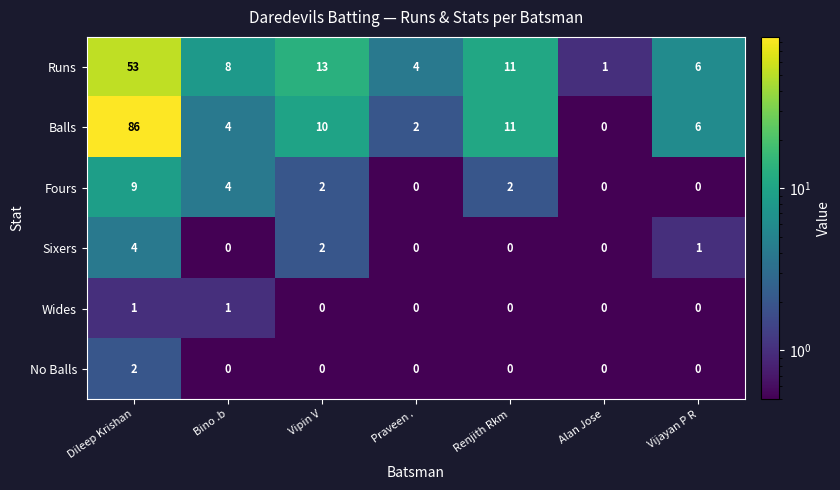

Rank the series by their maximum value, from highest to lowest.

Balls, Runs, Fours, Sixers, No Balls, Wides